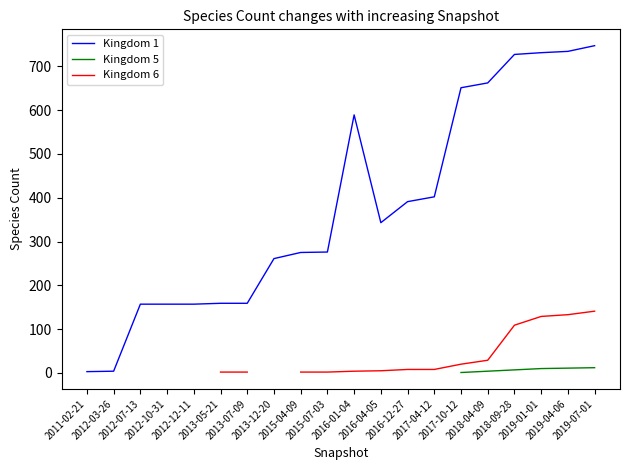

True or false: Kingdom 1 has more than 0 interior local peaks.

True